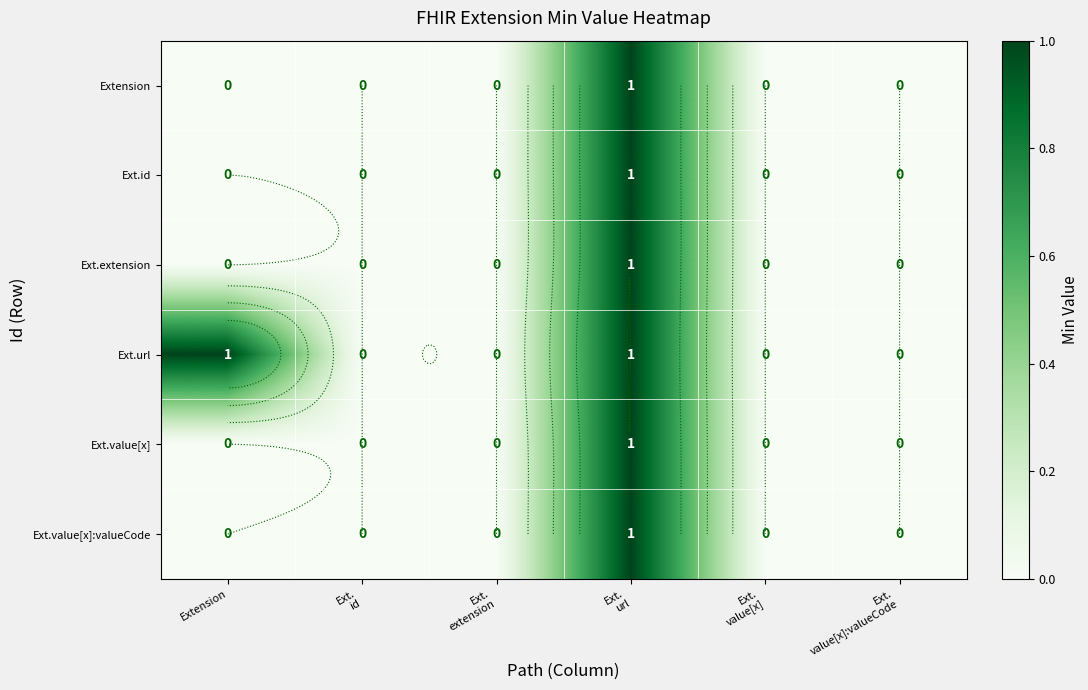

Which label corresponds to the largest value in the chart?

Ext.
url